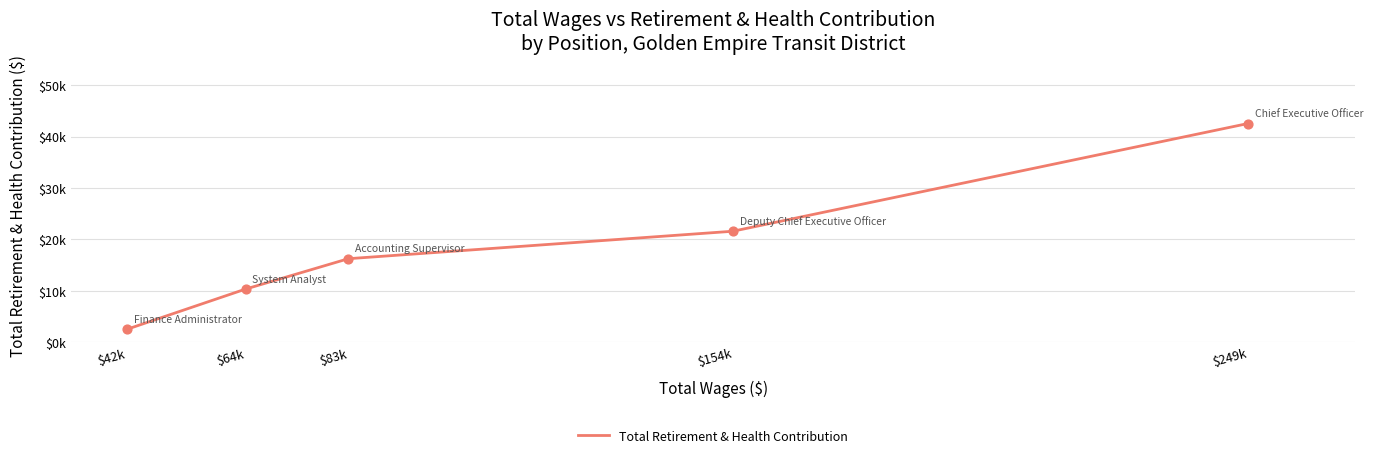

What is the change in value from $249k to $154k?

-20942